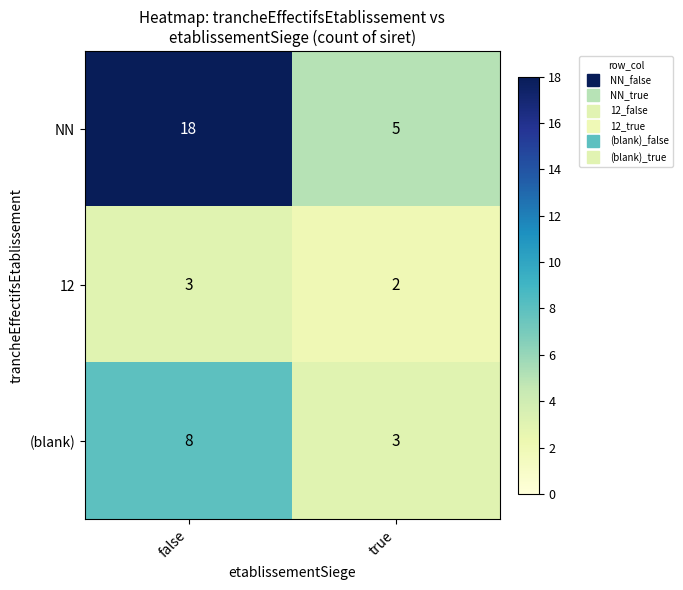

Reading left to right, transcribe all the data shown in this chart.

NN: false=18	true=5
12: false=3	true=2
(blank): false=8	true=3